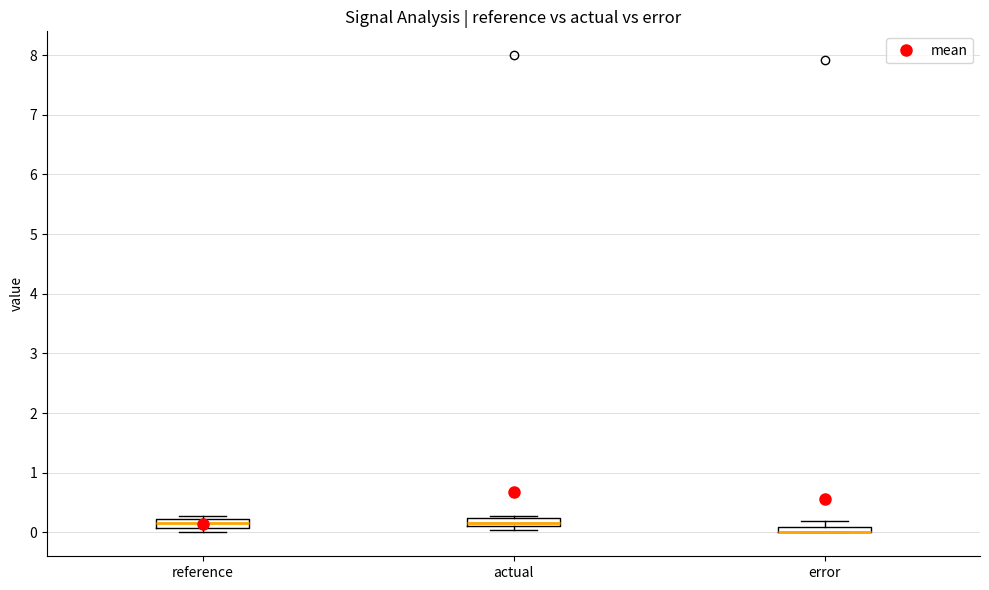

Where does the upper whisker of the box for error end on the y-axis? The values are not printed on the chart, so give them approximately, as read against the axis.

0.2